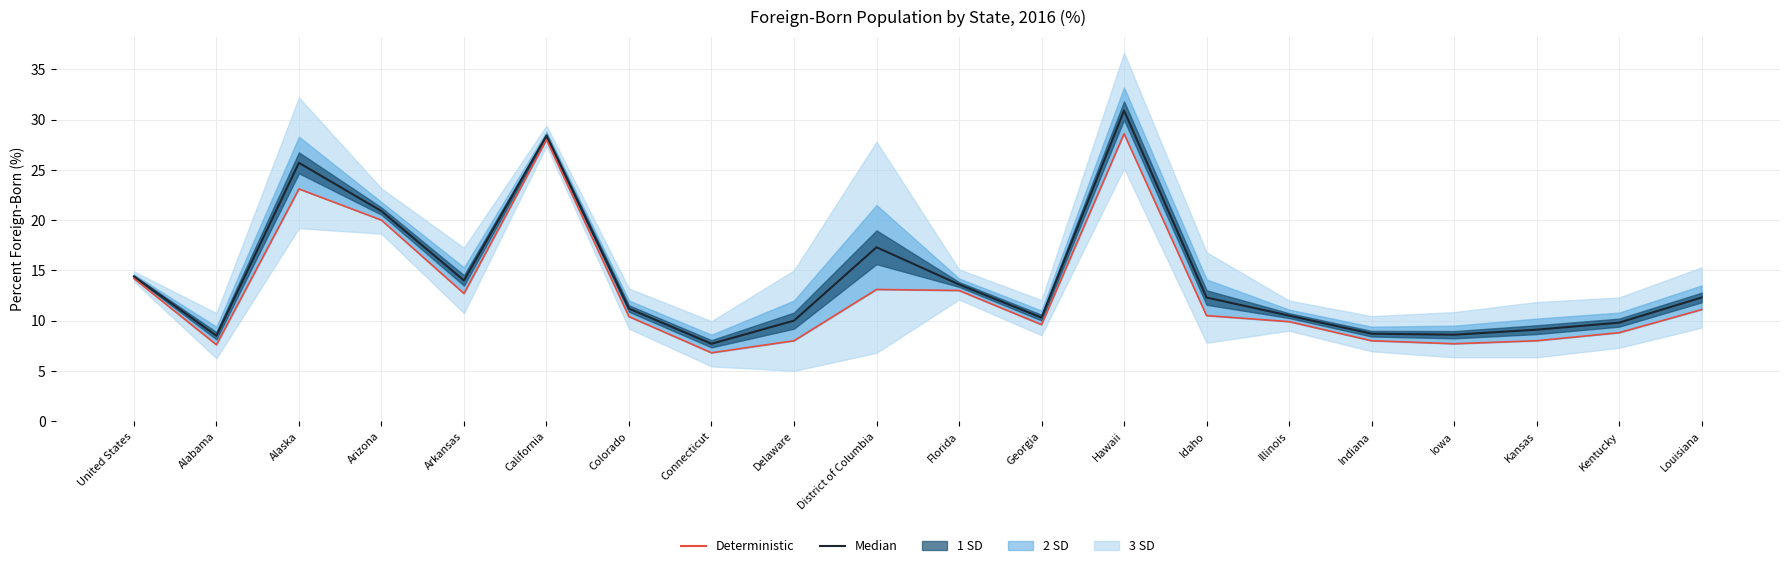

What is the approximate value of Median at Hawaii?

30.9